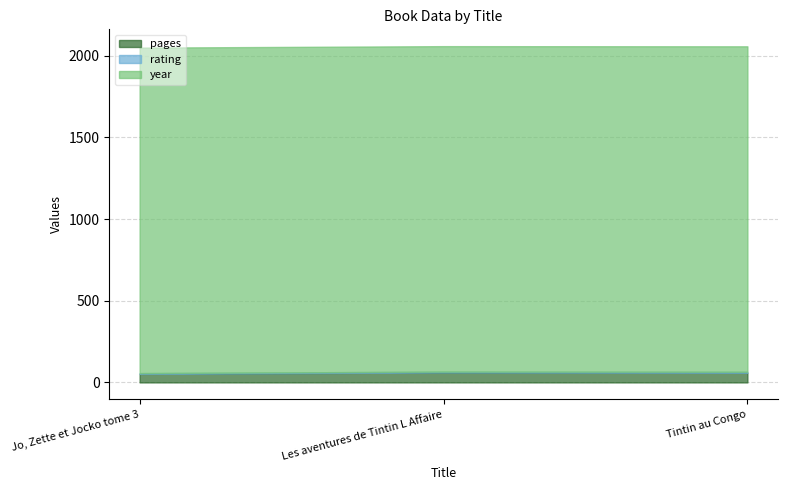

Reading left to right, list all the values displayed in this chart.

pages: Jo, Zette et Jocko tome 3=52	Les aventures de Tintin L Affaire=61	Tintin au Congo=59
rating: Jo, Zette et Jocko tome 3=5	Les aventures de Tintin L Affaire=5	Tintin au Congo=6
year: Jo, Zette et Jocko tome 3=1993	Les aventures de Tintin L Affaire=1993	Tintin au Congo=1993